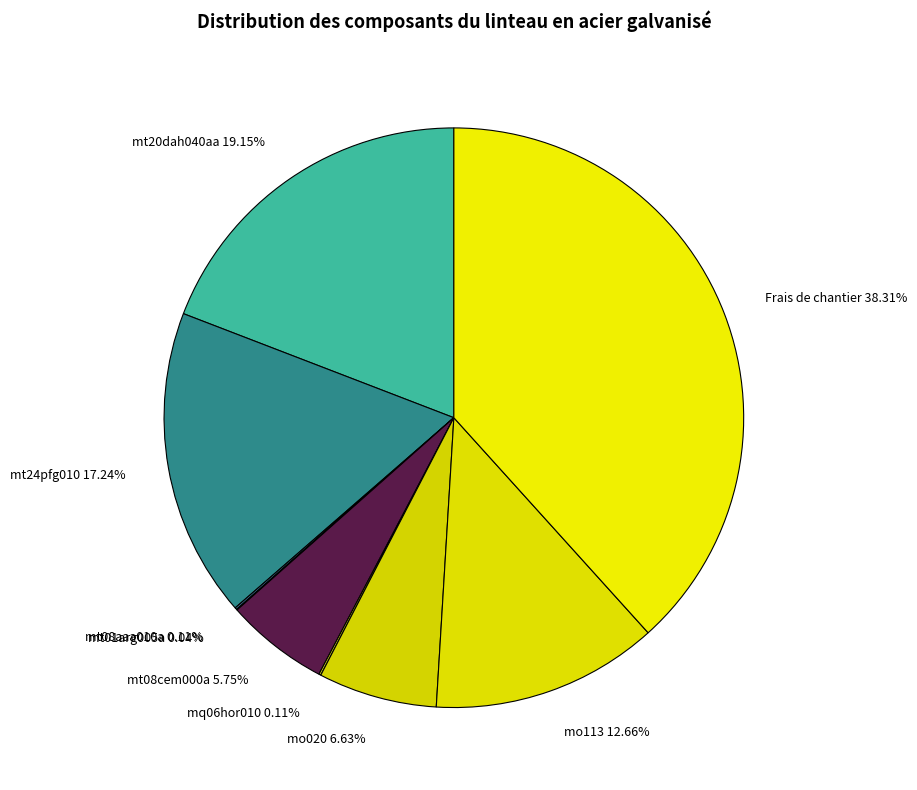

Between mo020 6.63% and Frais de chantier 38.31%, which is larger?

Frais de chantier 38.31%